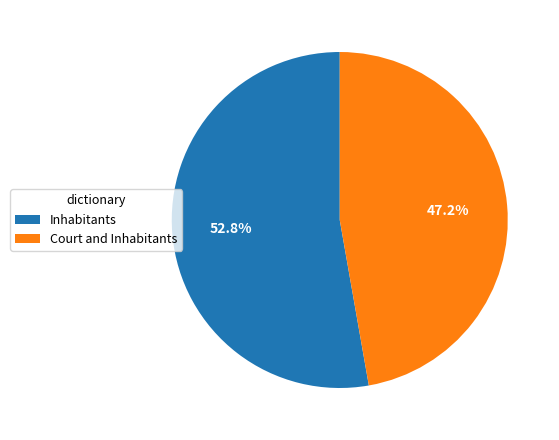

To the nearest percent, what percentage of the pie is Court and Inhabitants?

47%